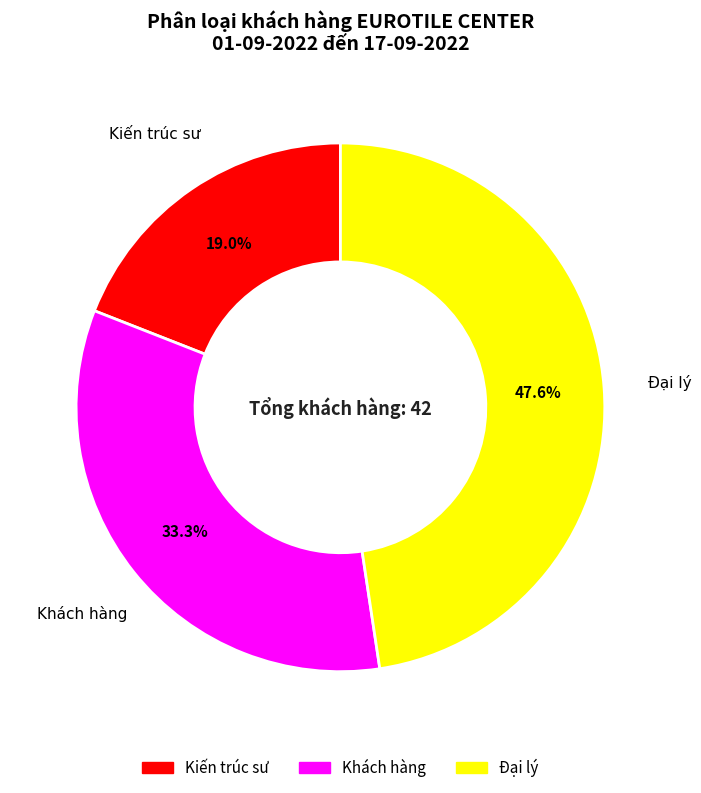

The Đại lý slice represents 48% of the pie. True or false?

True